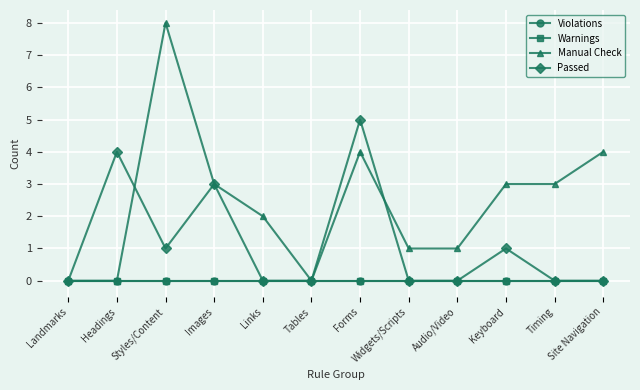

Which category has the lowest value in the Warnings series?

Landmarks